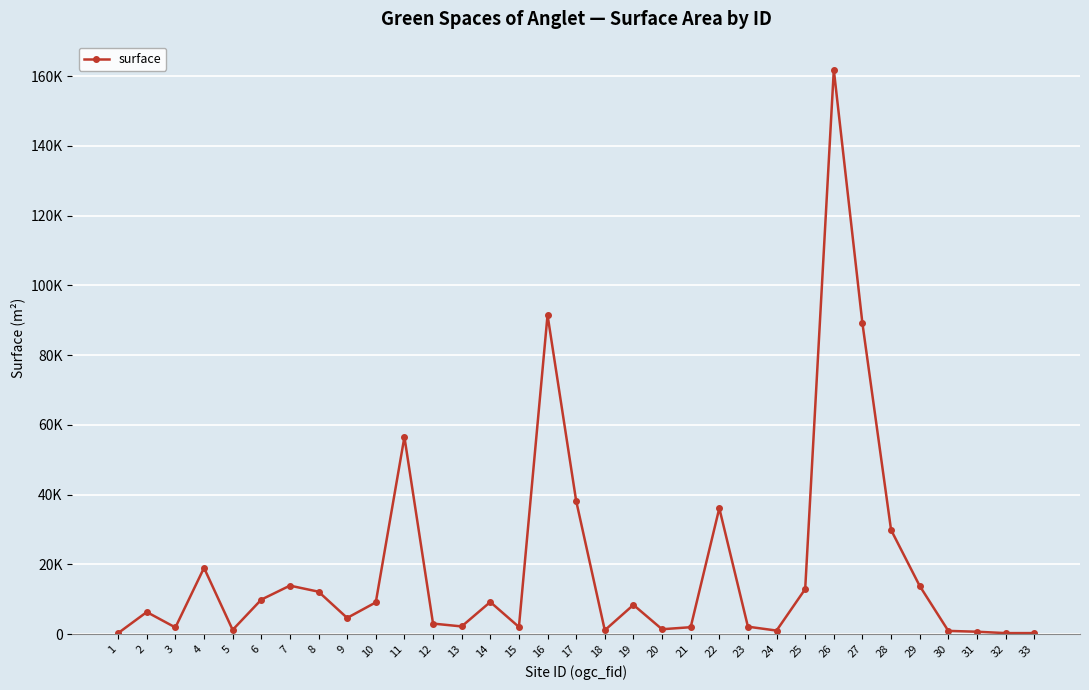

What is the difference between the values at 14 and 11?

47317.8